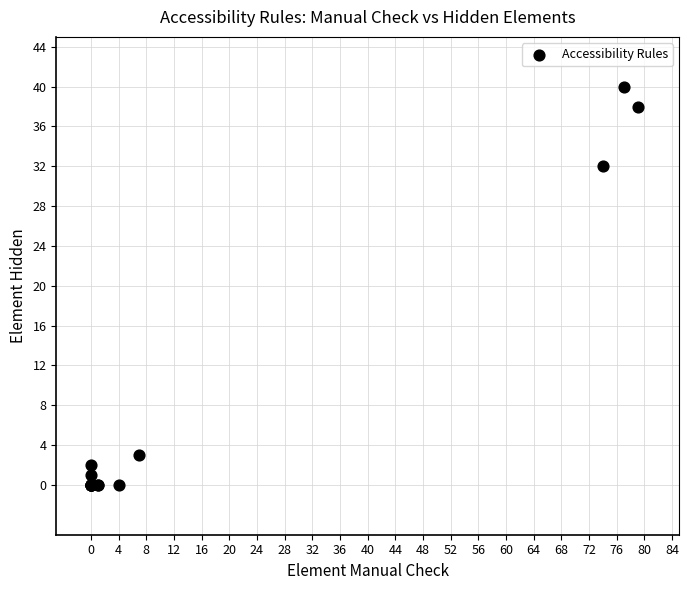

What Y value in the scatter plot is closest to 20?

32